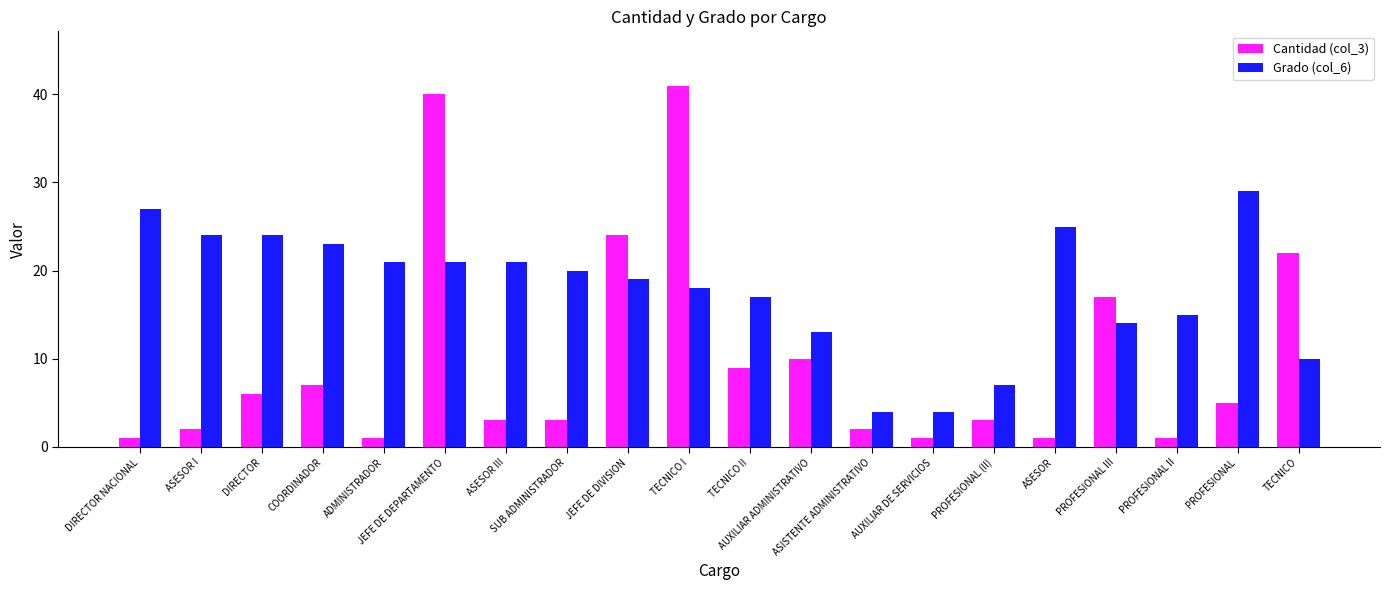

Reading left to right, transcribe all the data shown in this chart.

Cantidad (col_3): DIRECTOR NACIONAL=1	ASESOR I=2	DIRECTOR=6	COORDINADOR=7	ADMINISTRADOR=1	JEFE DE DEPARTAMENTO=40	ASESOR III=3	SUB ADMINISTRADOR=3	JEFE DE DIVISION=24	TECNICO I=41	TECNICO II=9	AUXILIAR ADMINISTRATIVO=10	ASISTENTE ADMINISTRATIVO=2	AUXILIAR DE SERVICIOS=1	PROFESIONAL (II)=3	ASESOR=1	PROFESIONAL III=17	PROFESIONAL II=1	PROFESIONAL=5	TECNICO=22
Grado (col_6): DIRECTOR NACIONAL=27	ASESOR I=24	DIRECTOR=24	COORDINADOR=23	ADMINISTRADOR=21	JEFE DE DEPARTAMENTO=21	ASESOR III=21	SUB ADMINISTRADOR=20	JEFE DE DIVISION=19	TECNICO I=18	TECNICO II=17	AUXILIAR ADMINISTRATIVO=13	ASISTENTE ADMINISTRATIVO=4	AUXILIAR DE SERVICIOS=4	PROFESIONAL (II)=7	ASESOR=25	PROFESIONAL III=14	PROFESIONAL II=15	PROFESIONAL=29	TECNICO=10